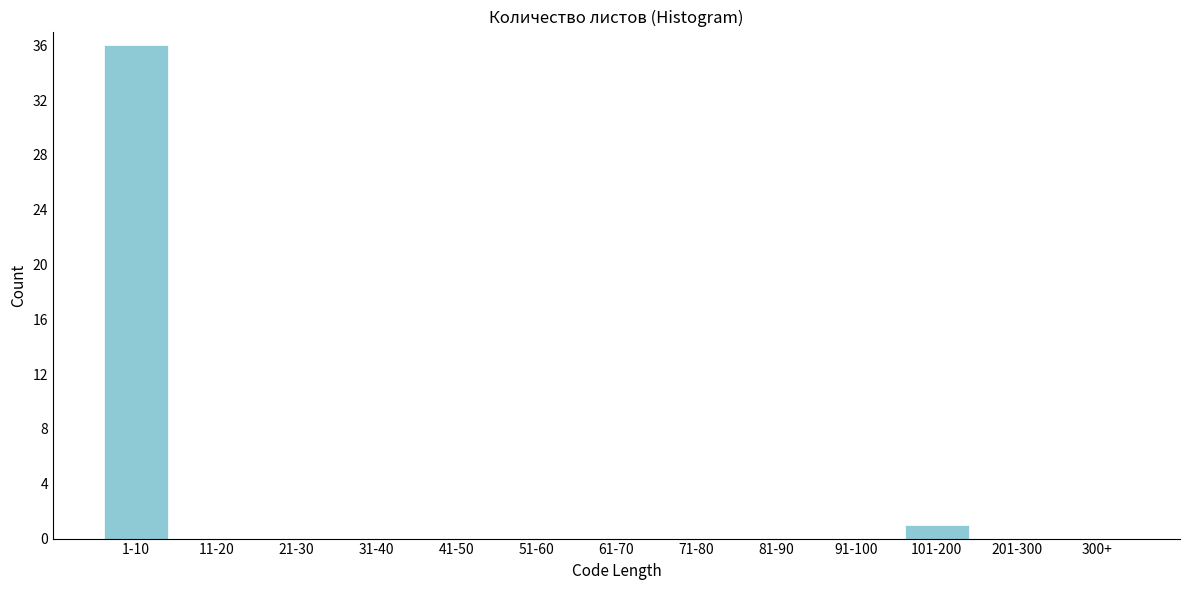

Reading left to right, what are all the values shown in this chart?

1-10=36	11-20=0	21-30=0	31-40=0	41-50=0	51-60=0	61-70=0	71-80=0	81-90=0	91-100=0	101-200=1	201-300=0	300+=0